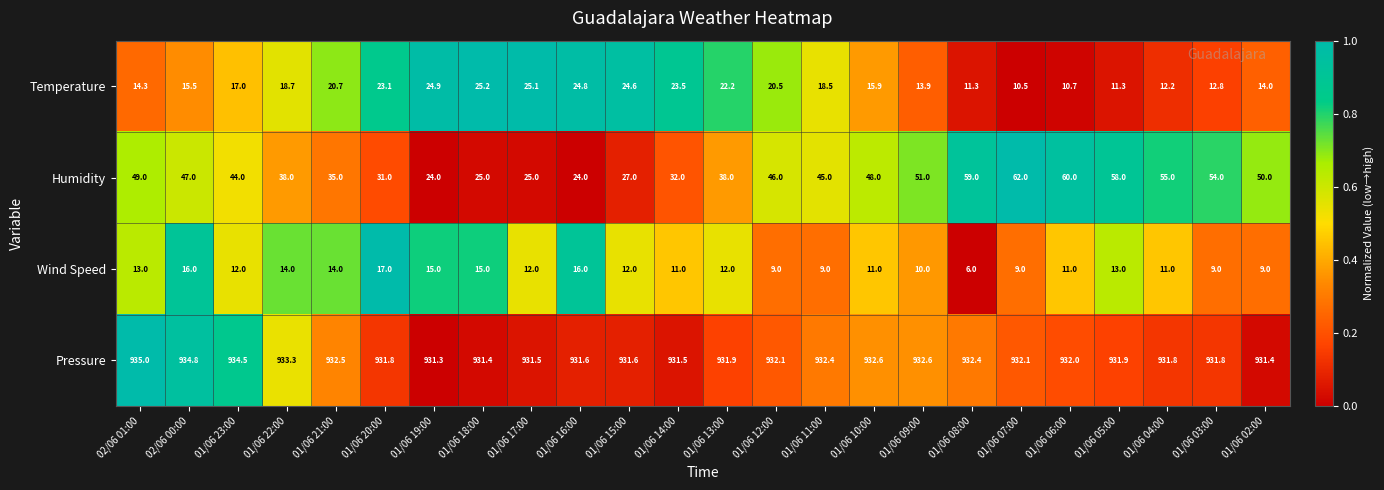

What value does the Humidity series have at 01/06 16:00?

24.0